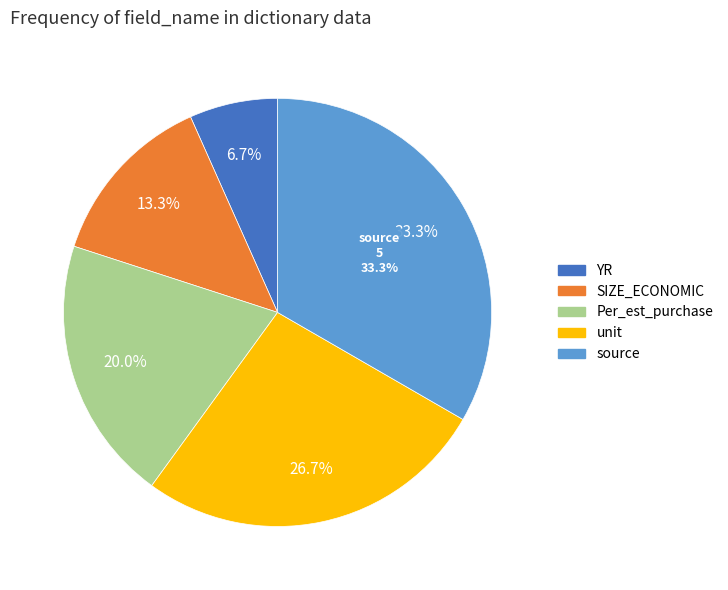

What is the ratio of the value at source to the value at SIZE_ECONOMIC?

2.5